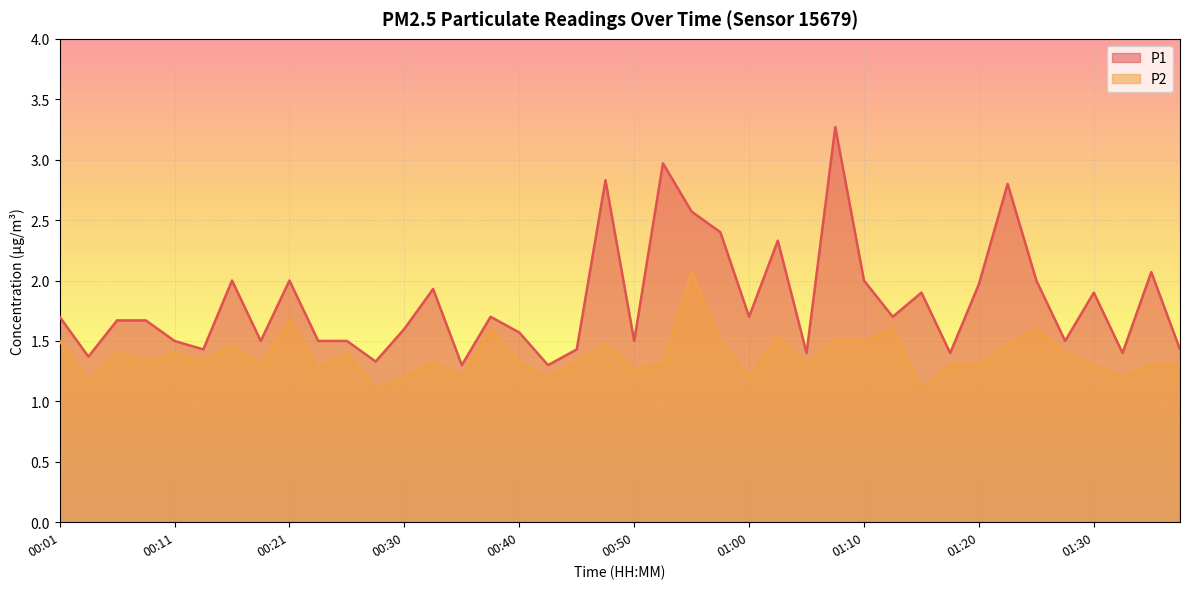

Which category has the highest value in the P1 series?

01:07